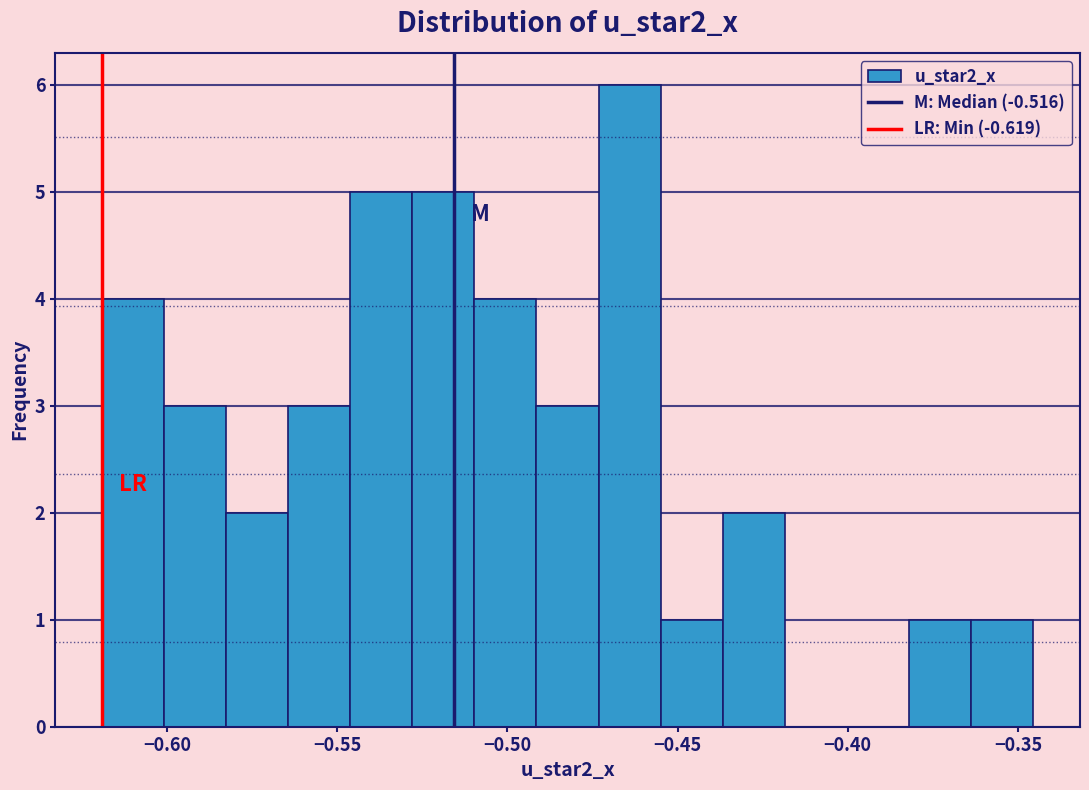

Around what value on the x-axis is the tallest bar? Give the approximate position of its centre, as read against the axis.

-0.465